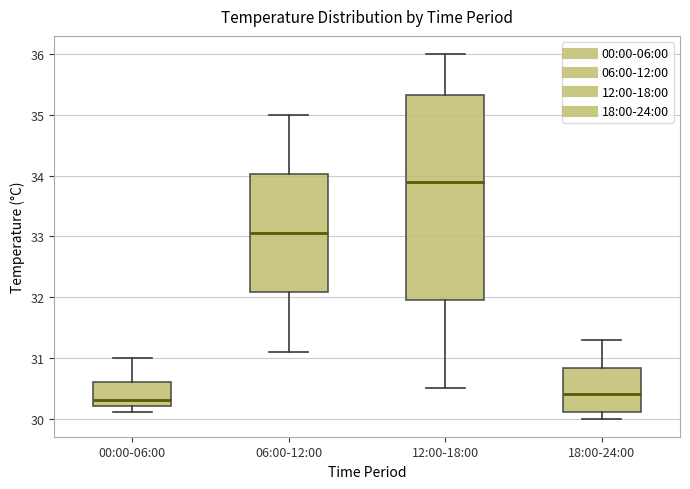

Reading left to right, transcribe this box plot: for each box, give where its median line is, the range the box spans, and where its two whiskers end, as read against the y-axis. The values are not printed on the chart, so give them approximately, as read against the axis.

00:00-06:00: median 30.3, box 30.2 to 30.6, whiskers 30.1 to 31.0
06:00-12:00: median 33.1, box 32.1 to 34.0, whiskers 31.1 to 35.0
12:00-18:00: median 33.9, box 32.0 to 35.3, whiskers 30.5 to 36.0
18:00-24:00: median 30.4, box 30.1 to 30.8, whiskers 30.0 to 31.3